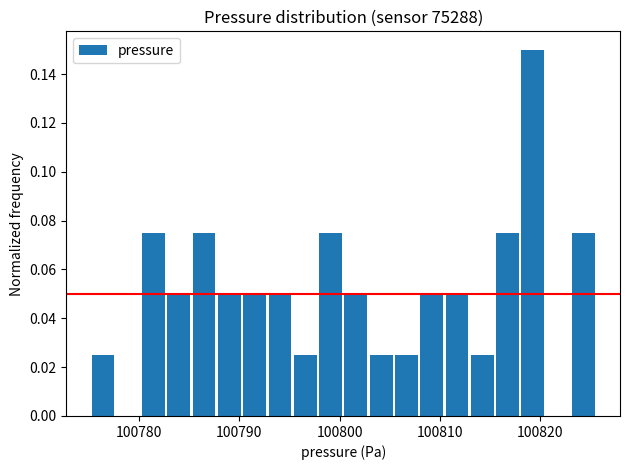

Around what value on the x-axis is the tallest bar? Give the approximate position of its centre, as read against the axis.

100819